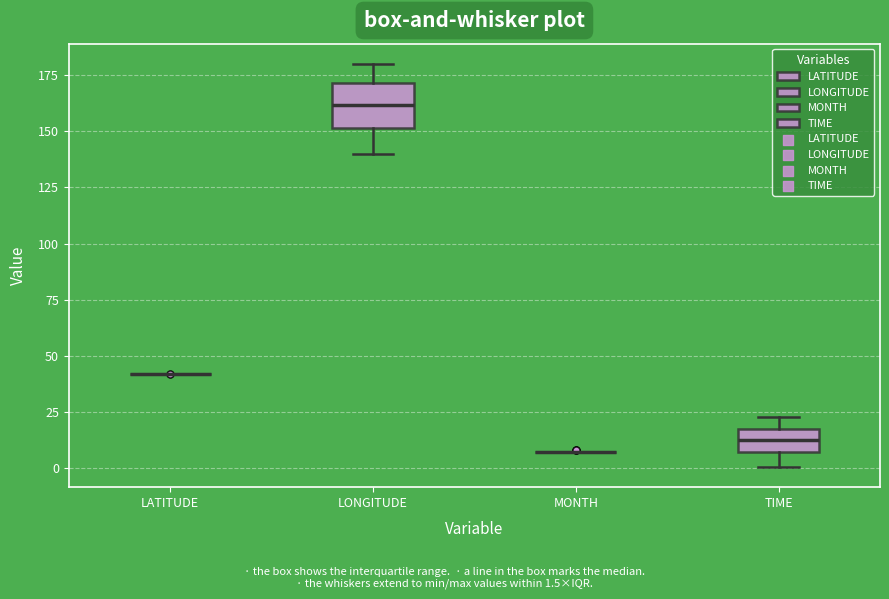

Reading left to right, transcribe this box plot: for each box, give where its median line is, the range the box spans, and where its two whiskers end, as read against the y-axis. The values are not printed on the chart, so give them approximately, as read against the axis.

LATITUDE: box collapsed to a line at 40, whiskers 40 to 40
LONGITUDE: median 160, box 150 to 170, whiskers 140 to 180
MONTH: box collapsed to a line at 5, whiskers 5 to 5
TIME: median 15 (inside the box), box 5 to 15, whiskers 0 to 25